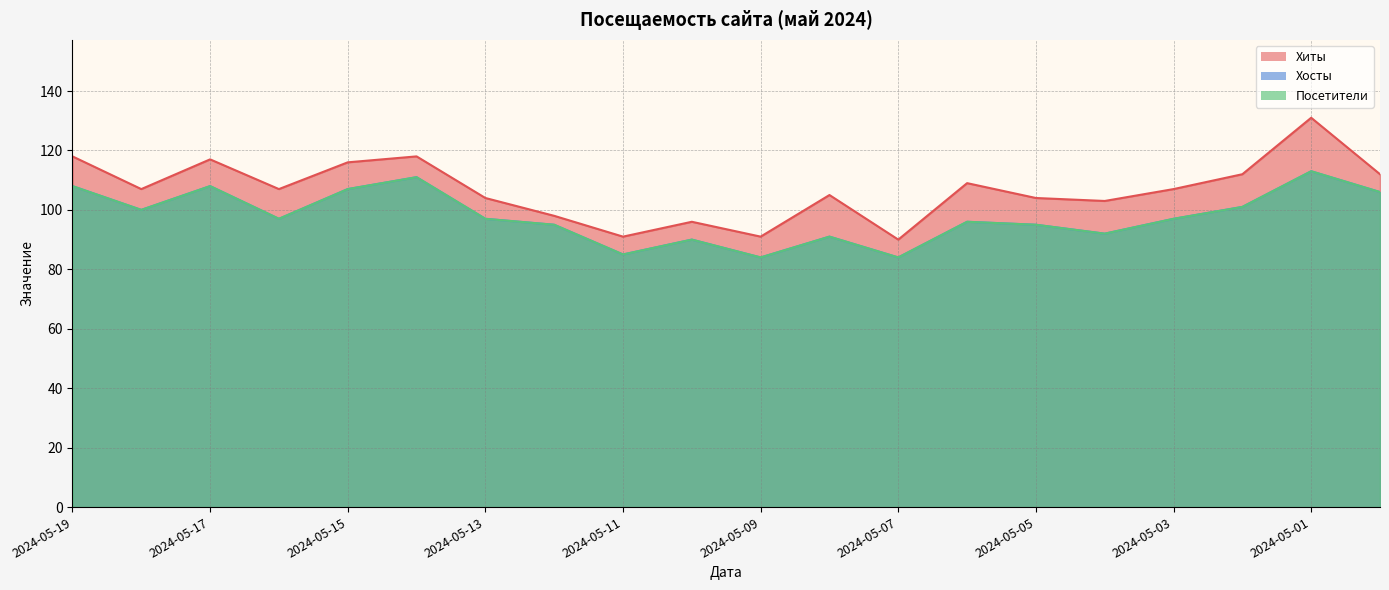

List the series in order of their peak value, lowest first.

Хосты, Посетители, Хиты